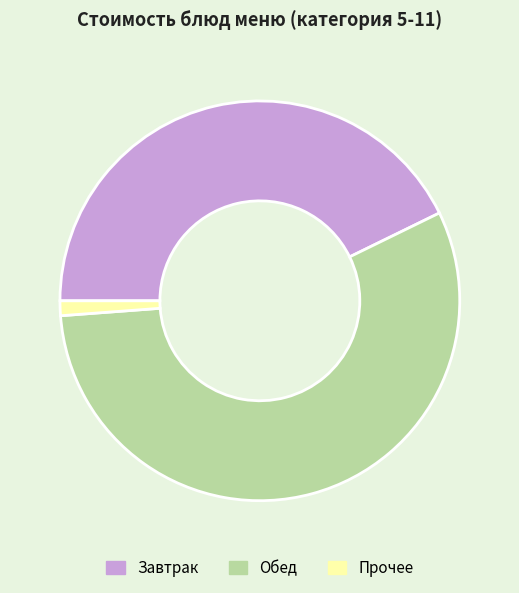

Is the sum of Завтрак and Прочее greater than half?

No